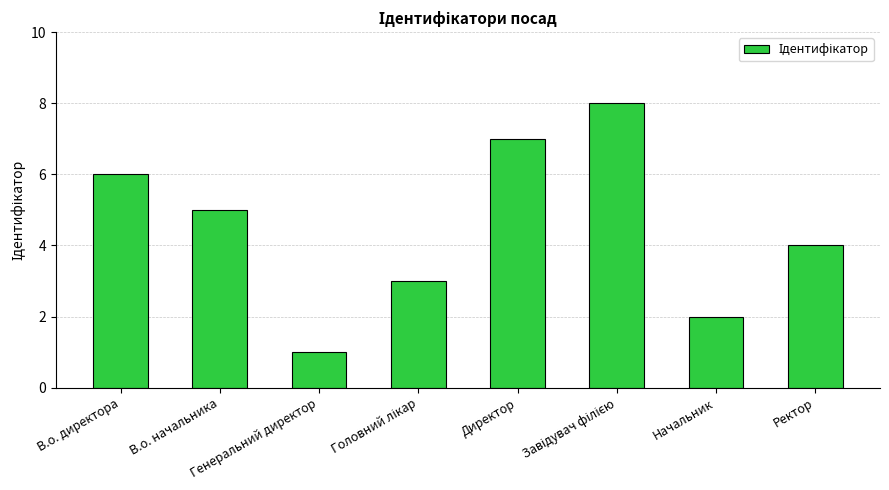

What is the ratio of the value at Ректор to the value at Директор?

0.6